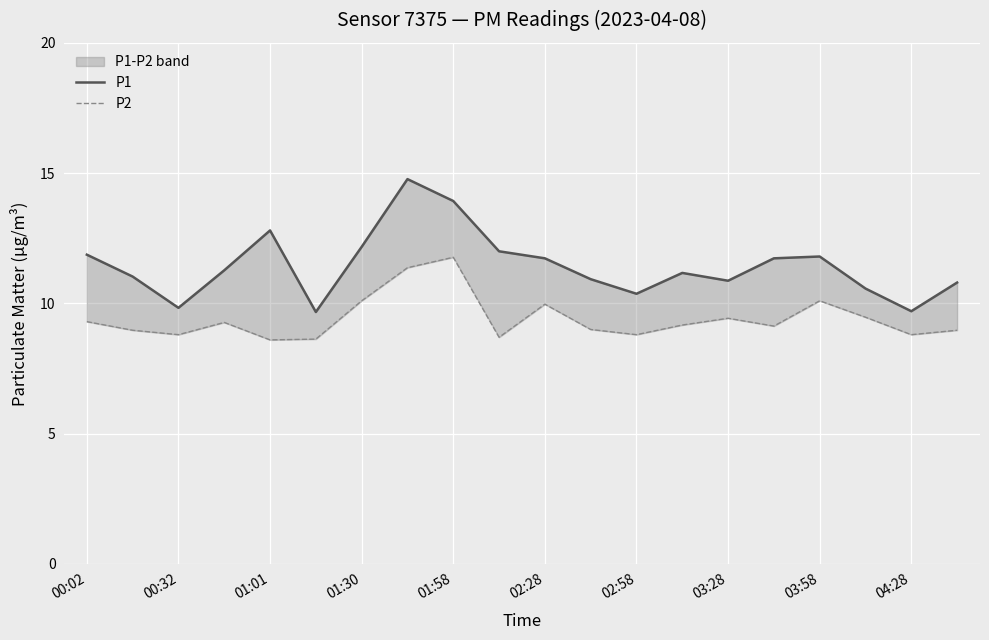

True or false: P2 and P1 intersect in this chart.

False